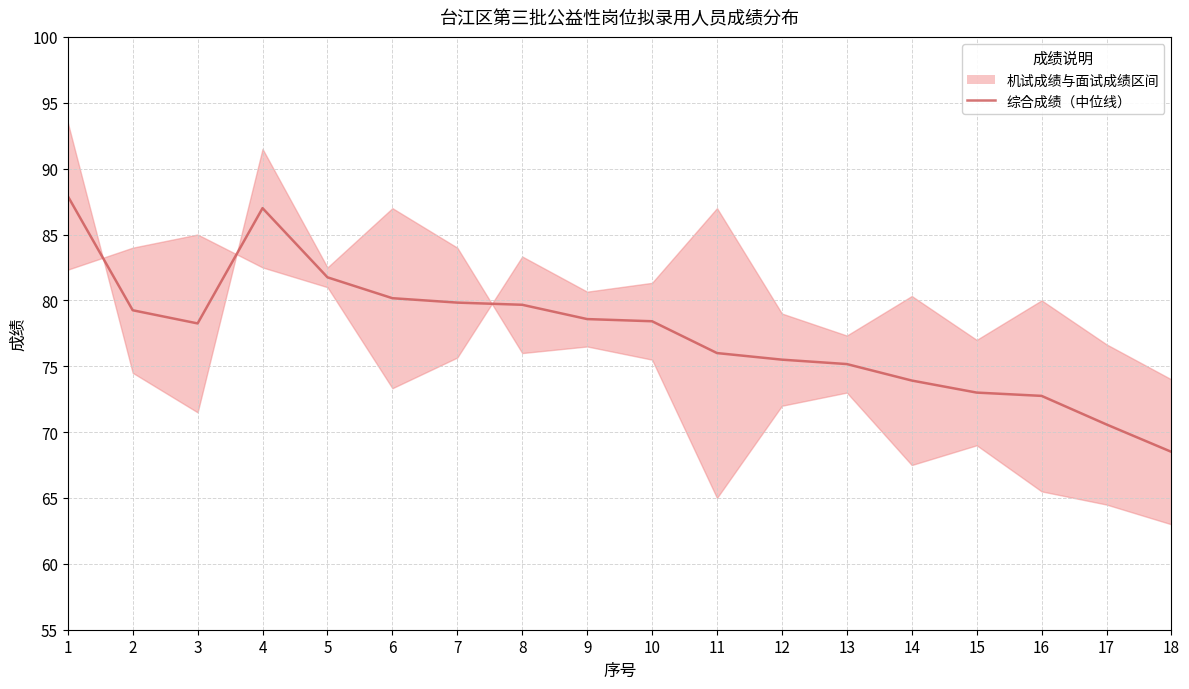

What is the average value?

77.6